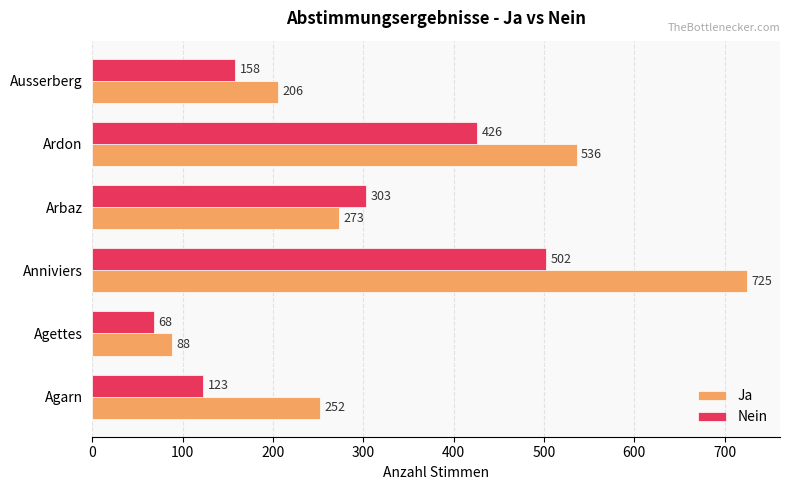

What is the sum of the Nein values at Ardon and Agarn?

549